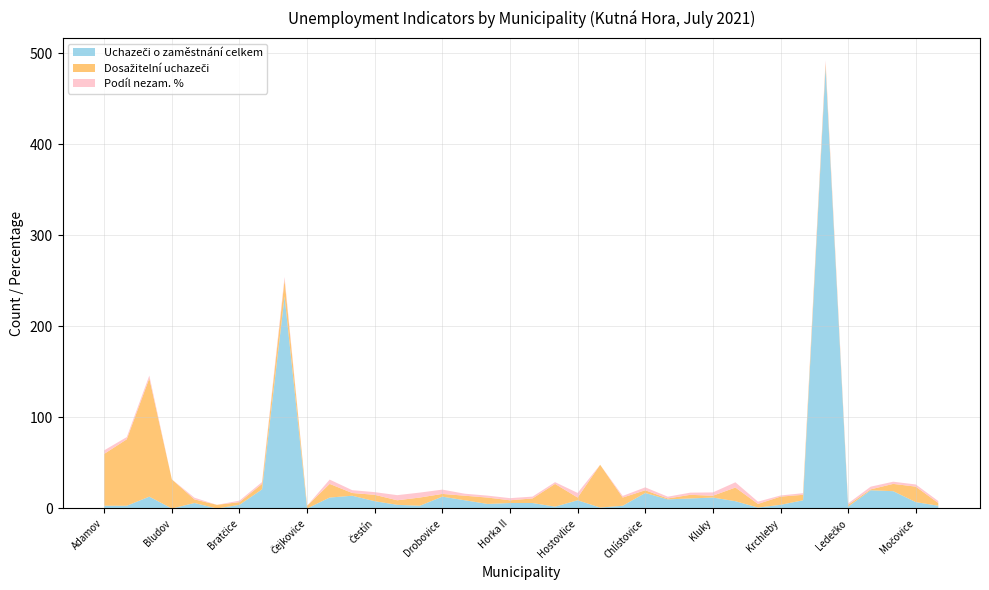

Reading right to left, list all the values displayed in this chart.

Uchazeči o zaměstnání celkem: Nepoměřice=3.0	Močovice=7.0	Miskovice=19.0	Malešov=20.0	Ledečko=2.0	Kutná Hora=485.0	Křesetice=9.0	Krchleby=4.0	Košice=1.0	Kobylnice=8.0	Kluky=12.0	Kácov=11.0	Chotusice=10.0	Chlístovice=17.0	Chabeřice=3.0	Hraběšín=1.0	Hostovlice=9.0	Horušice=2.0	Horky=6.0	Horka II=6.0	Horka I=5.0	Hlízov=9.0	Drobovice=13.0	Dolní Pohleď=3.0	Dobrovítov=4.0	Čestín=8.0	Červené Janovice=14.0	Černíny=12.0	Čejkovice=0.0	Čáslav=233.0	Církvice=21.0	Bratčice=4.0	Brambory=0.0	Bohdaneč=6.0	Bludov=0.0	Bílé Podolí=13.0	Bernardov=3.0	Adamov=3.0
Dosažitelní uchazeči: Nepoměřice=3.0	Močovice=17.0	Miskovice=8.0	Malešov=1.0	Ledečko=2.0	Kutná Hora=4.0	Křesetice=6.0	Krchleby=9.0	Košice=4.0	Kobylnice=15.0	Kluky=2.0	Kácov=4.0	Chotusice=1.0	Chlístovice=3.0	Chabeřice=9.0	Hraběšín=47.0	Hostovlice=3.0	Horušice=25.0	Horky=5.0	Horka II=3.0	Horka I=7.0	Hlízov=5.0	Drobovice=3.0	Dolní Pohleď=9.0	Dobrovítov=5.0	Čestín=7.0	Červené Janovice=3.0	Černíny=15.0	Čejkovice=3.0	Čáslav=18.0	Církvice=6.0	Bratčice=3.0	Brambory=4.0	Bohdaneč=4.0	Bludov=32.0	Bílé Podolí=130.0	Bernardov=73.0	Adamov=57.0
Podíl nezam. %: Nepoměřice=2.1	Močovice=2.4	Miskovice=2.4	Malešov=2.9	Ledečko=1.6	Kutná Hora=3.2	Křesetice=1.8	Krchleby=1.3	Košice=2.5	Kobylnice=5.8	Kluky=3.6	Kácov=2.4	Chotusice=2.0	Chlístovice=3.2	Chabeřice=1.8	Hraběšín=0.0	Hostovlice=5.1	Horušice=1.9	Horky=2.0	Horka II=2.3	Horka I=2.1	Hlízov=2.2	Drobovice=4.7	Dolní Pohleď=5.5	Dobrovítov=5.6	Čestín=2.9	Červené Janovice=3.1	Černíny=4.7	Čejkovice=0.0	Čáslav=3.3	Církvice=2.0	Bratčice=1.6	Brambory=0.0	Bohdaneč=1.9	Bludov=0.0	Bílé Podolí=3.0	Bernardov=2.4	Adamov=3.9